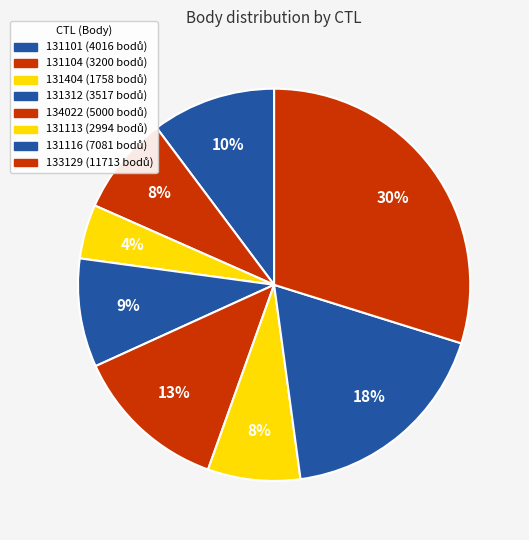

Combined, do 134022 and 131312 account for over 50%?

No